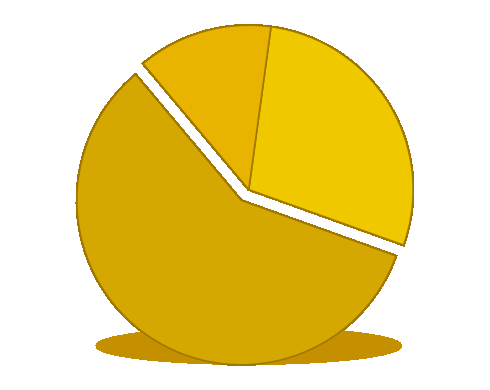

To the nearest percent, what is the difference between the largest and smallest slice percentages?

45%